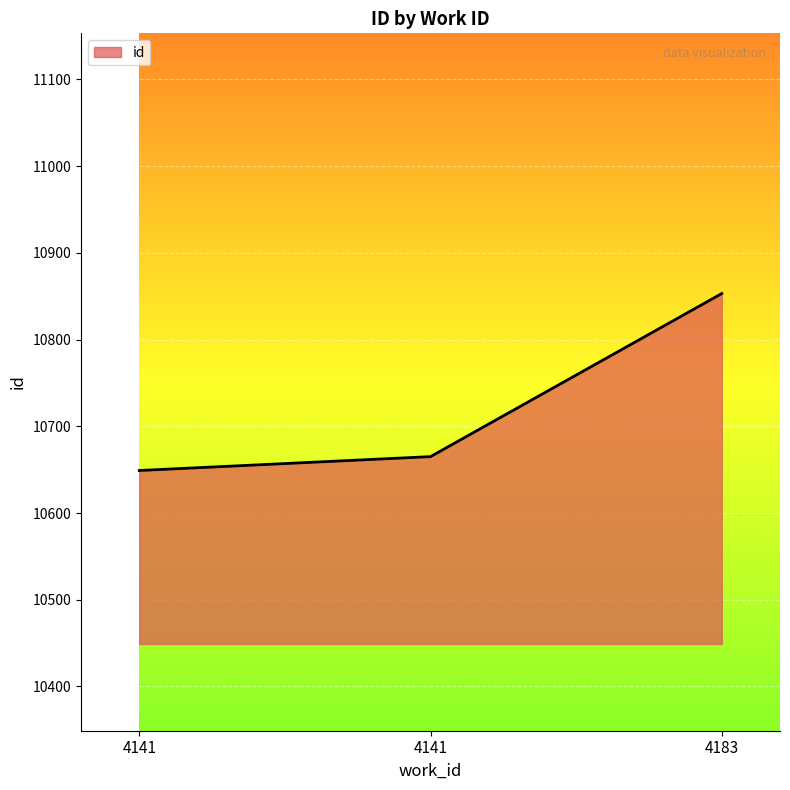

What is the approximate value at 4183, to the nearest 5?

10855